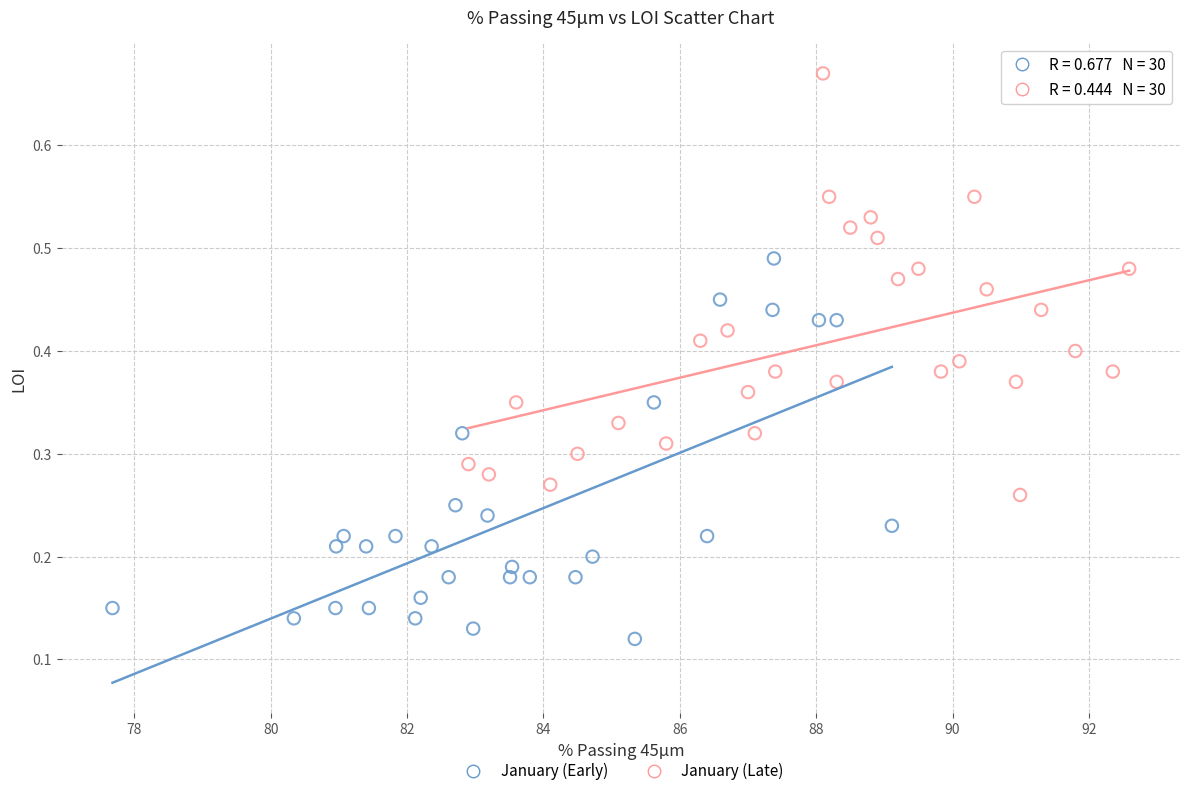

Which series reaches the maximum Y coordinate?

January (Late)